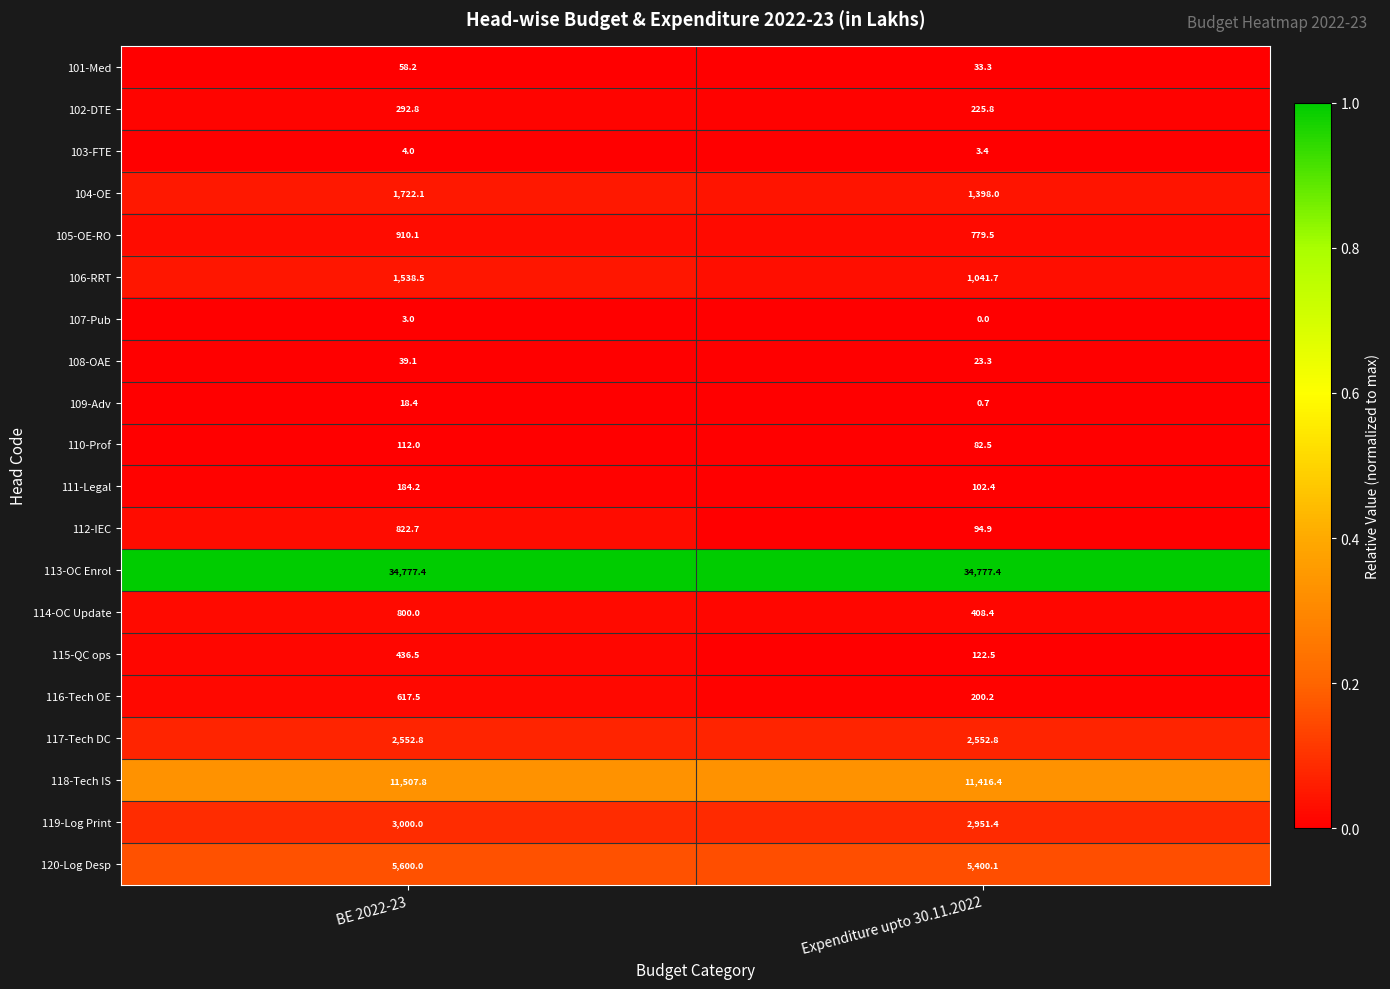

List the labels in order of 111-Legal value, smallest first.

Expenditure upto 30.11.2022, BE 2022-23